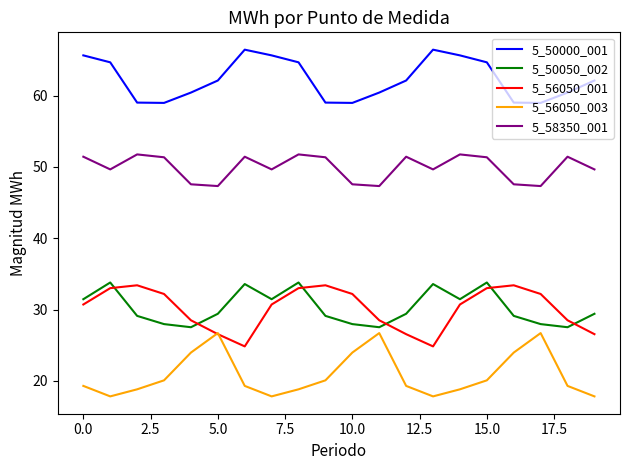

True or false: 5_50000_001 and 5_56050_001 cross at least once.

False